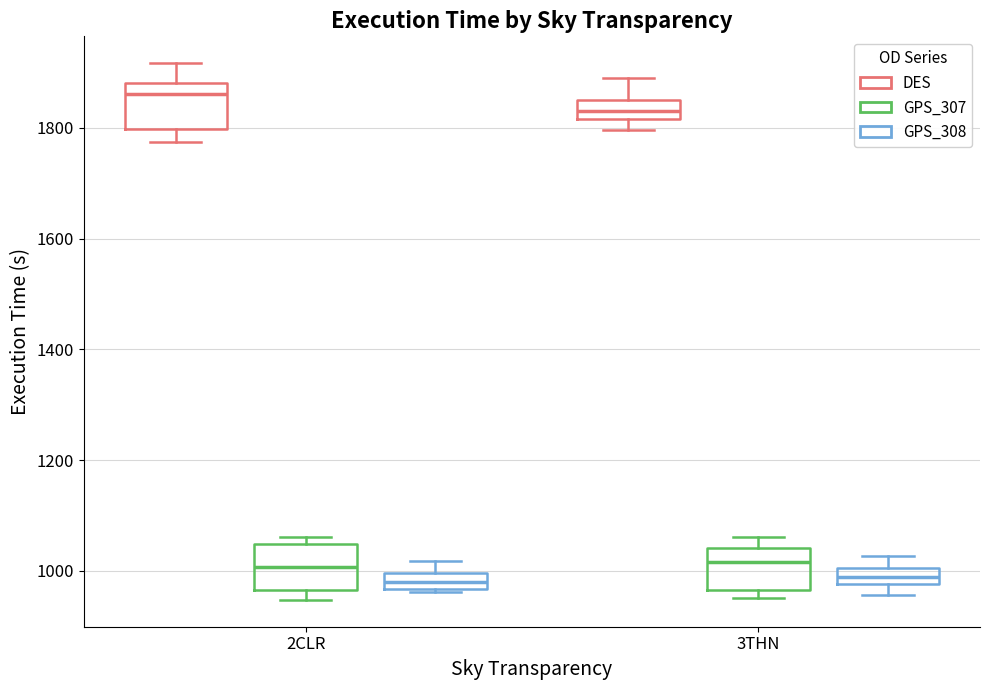

Where is the upper edge of the box for 3THN (GPS_307) on the y-axis? The values are not printed on the chart, so give them approximately, as read against the axis.

1040